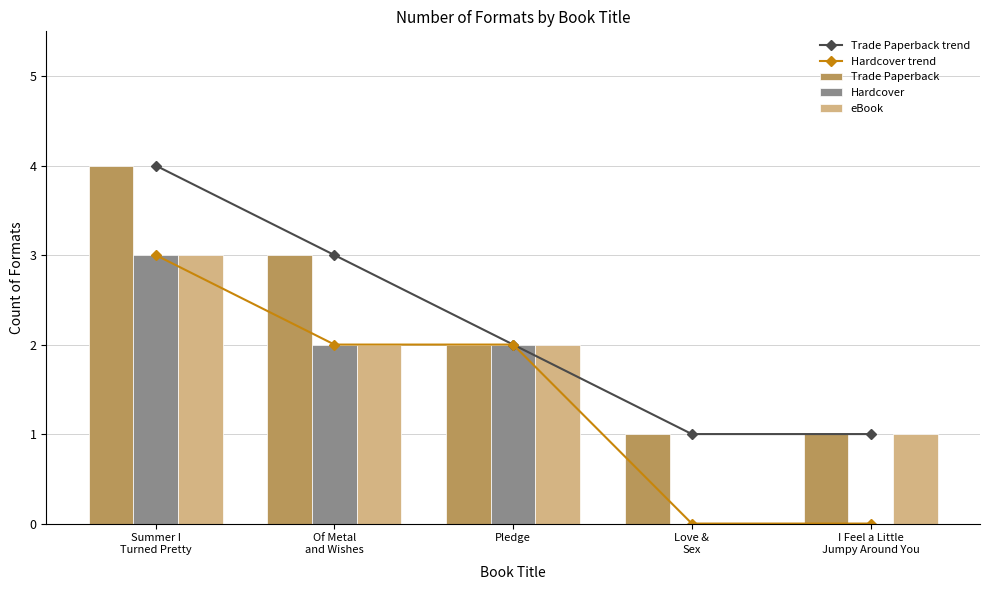

Which has a higher value, I Feel a Little
Jumpy Around You or Pledge?

Pledge